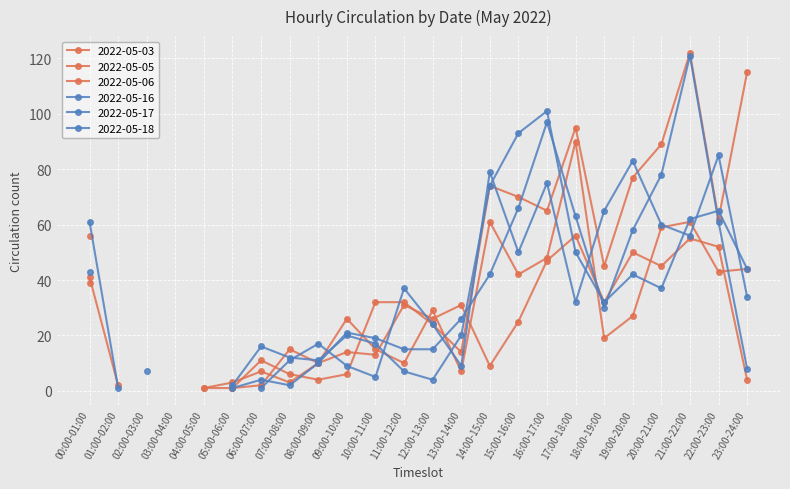

How many interior local peaks does the 2022-05-03 series have?

4